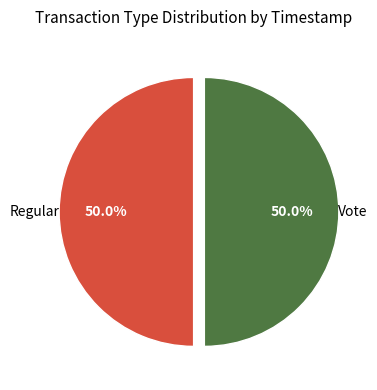

How many segments does this pie chart have?

2